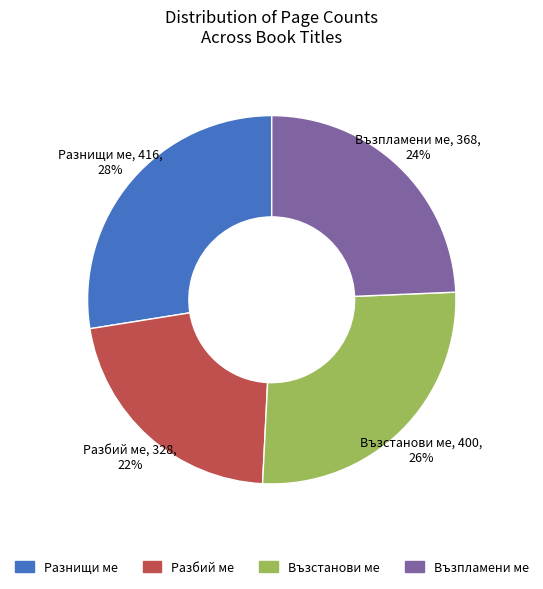

Which category has the biggest portion of the pie?

Разнищи ме